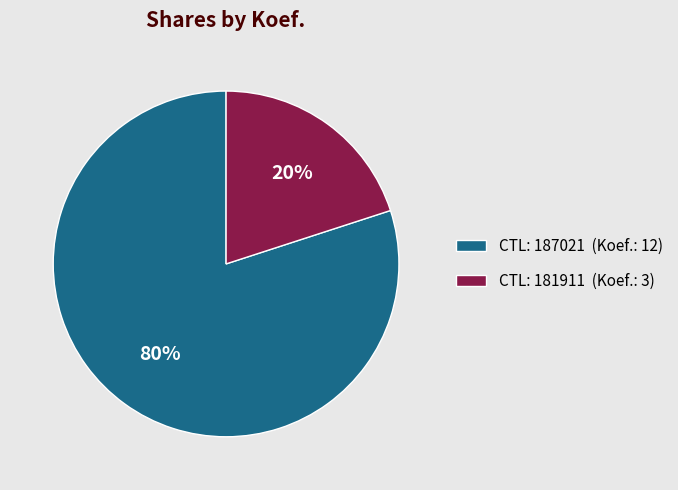

Is there any slice that represents more than half of the pie?

Yes